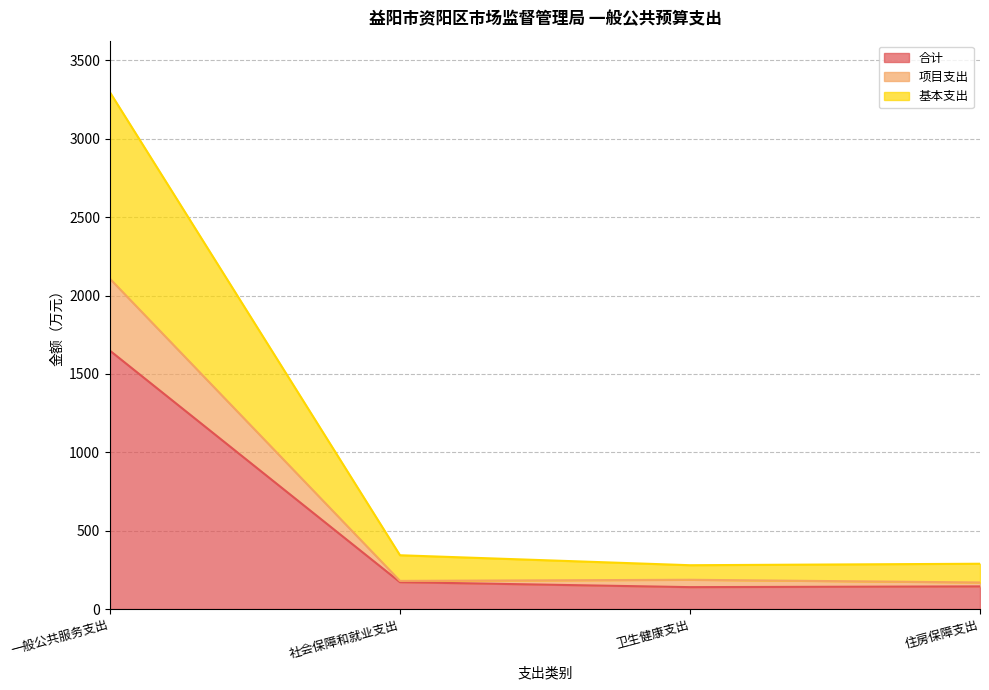

What is the total value across all series at 社会保障和就业支出?

343.2